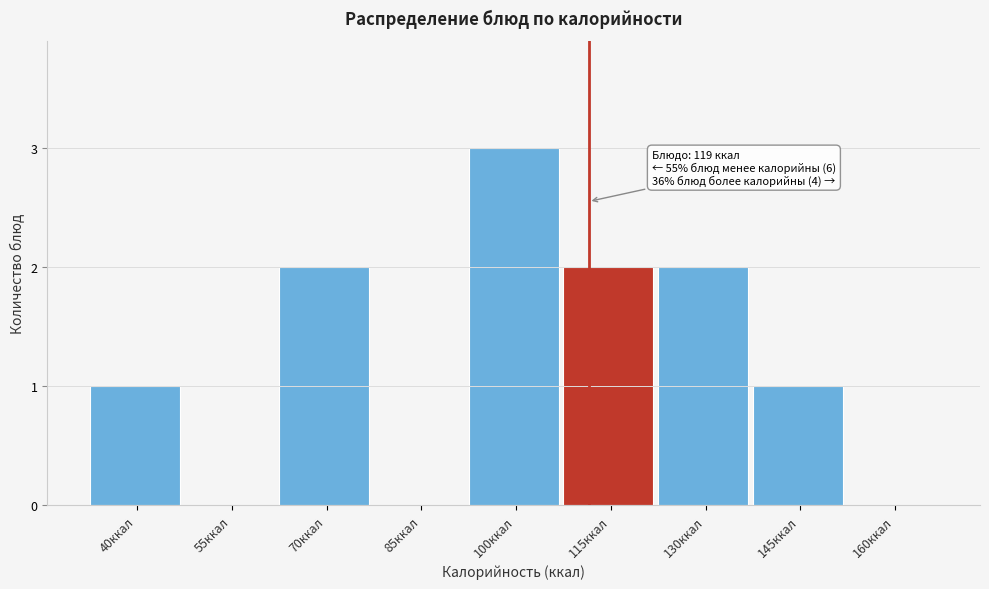

Reading left to right, what are all the values shown in this chart?

40ккал=1	55ккал=0	70ккал=2	85ккал=0	100ккал=3	115ккал=2	130ккал=2	145ккал=1	160ккал=0